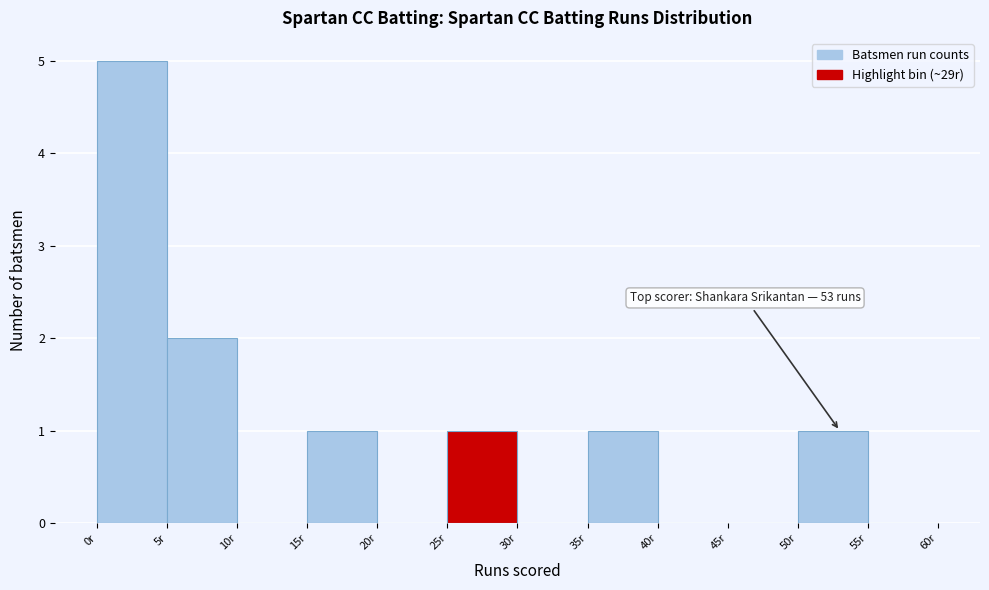

Over which range of the x-axis is the bar tallest?

0 to 5